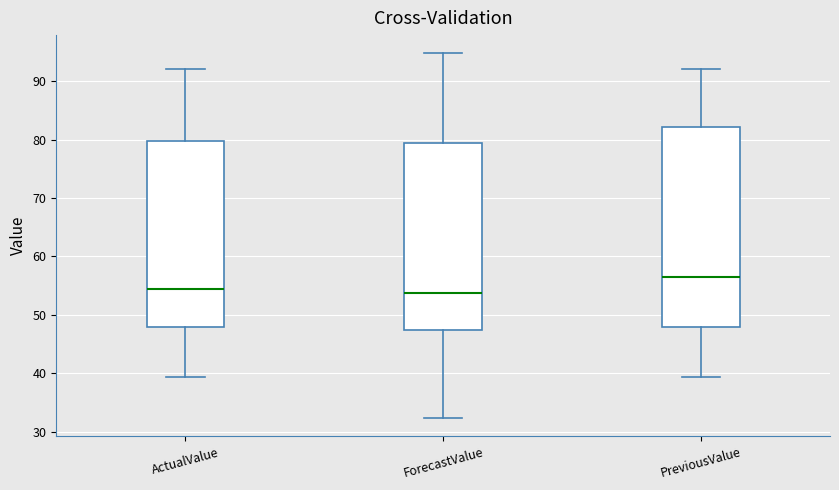

Reading left to right, transcribe this box plot: for each box, give where its median line is, the range the box spans, and where its two whiskers end, as read against the y-axis. The values are not printed on the chart, so give them approximately, as read against the axis.

ActualValue: median 55, box 48 to 80, whiskers 39 to 92
ForecastValue: median 54, box 47 to 79, whiskers 32 to 95
PreviousValue: median 56, box 48 to 82, whiskers 39 to 92